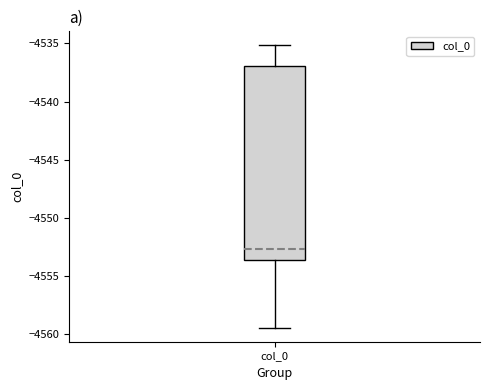

Read this box plot against the y-axis: the position of the median line, the range covered by the box, and the ends of both whiskers. The values are not printed on the chart, so give them approximately, as read against the axis.

median -4552.5, box -4553.5 to -4537.0, whiskers -4559.5 to -4535.0